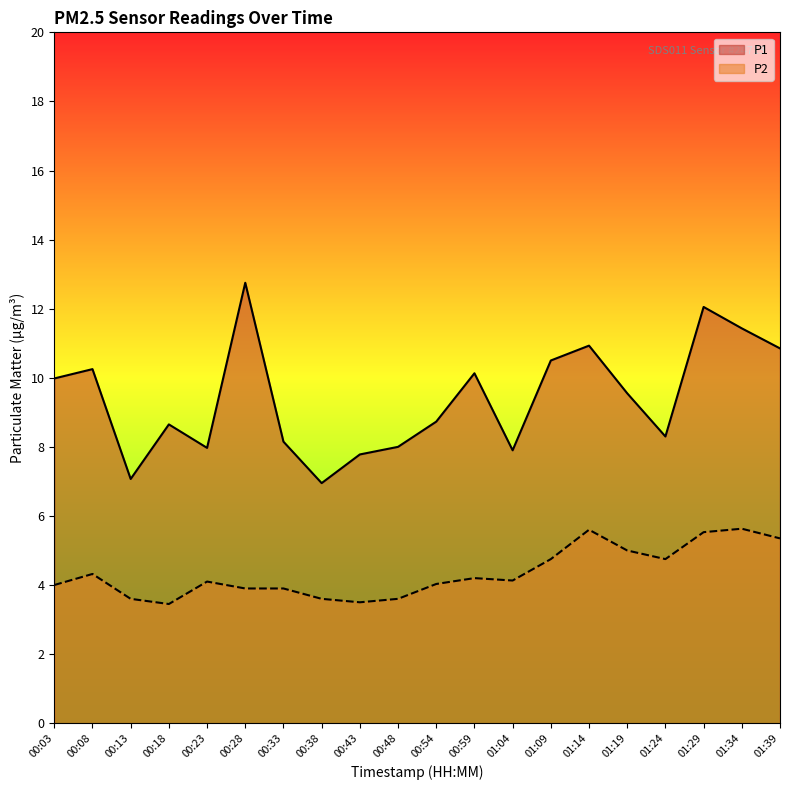

How many data points in P2 are less than 4?

7